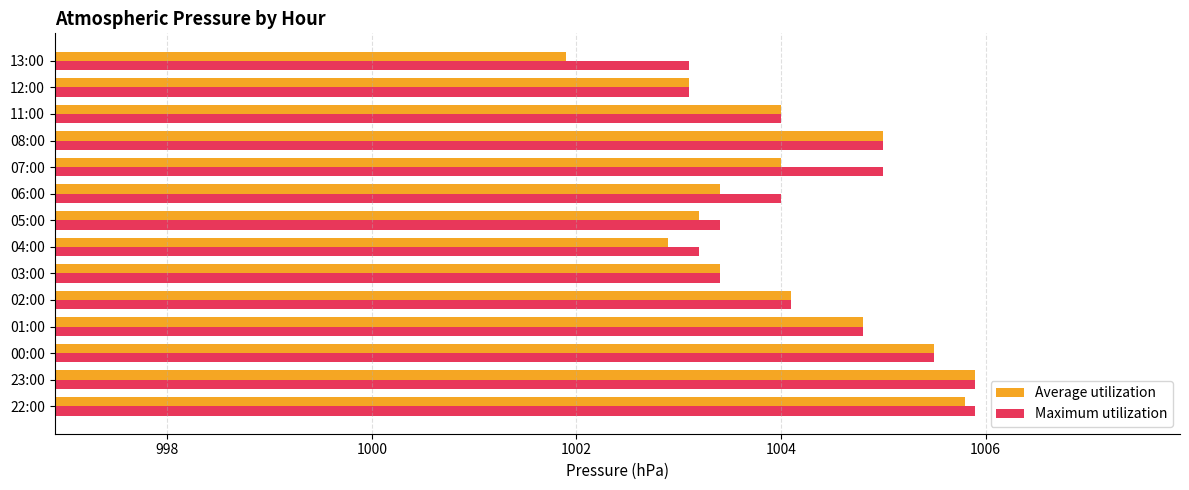

True or false: Maximum utilization has a value of 297.2 at 12:00.

False